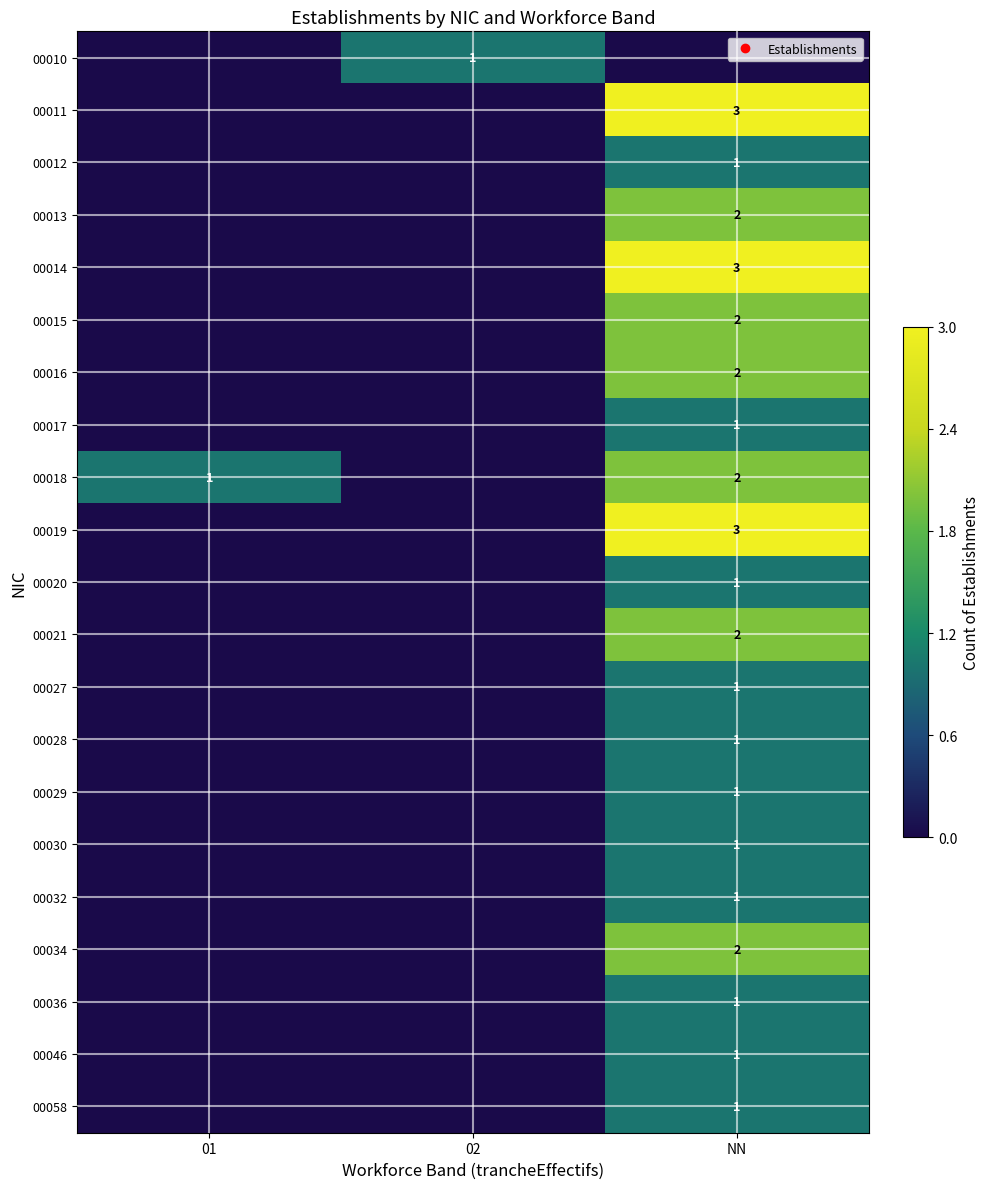

Rank the series by their maximum value, from lowest to highest.

00010, 00012, 00017, 00020, 00027, 00028, 00029, 00030, 00032, 00036, 00046, 00058, 00013, 00015, 00016, 00018, 00021, 00034, 00011, 00014, 00019